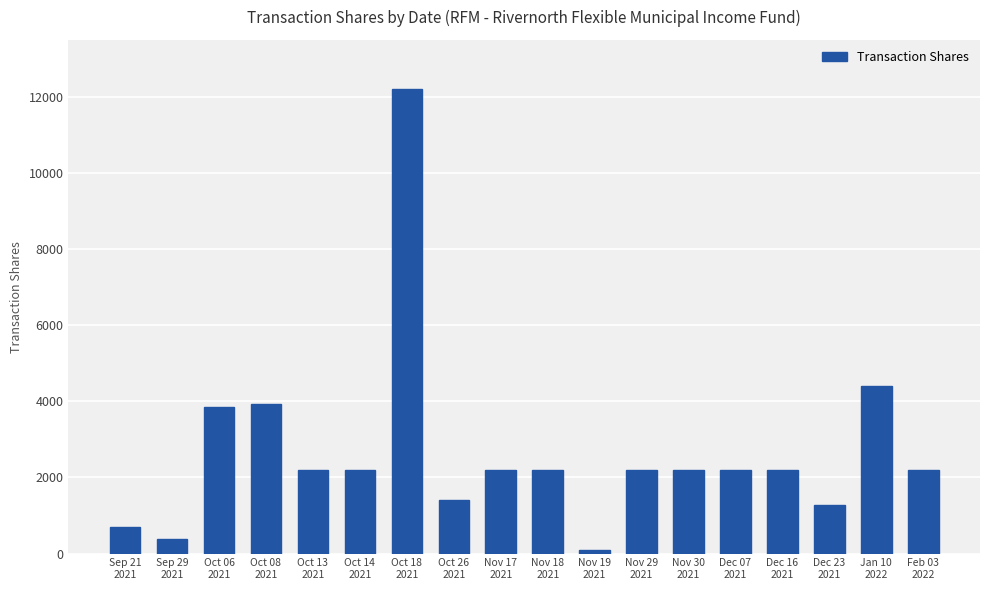

What is the greatest value displayed?

12200